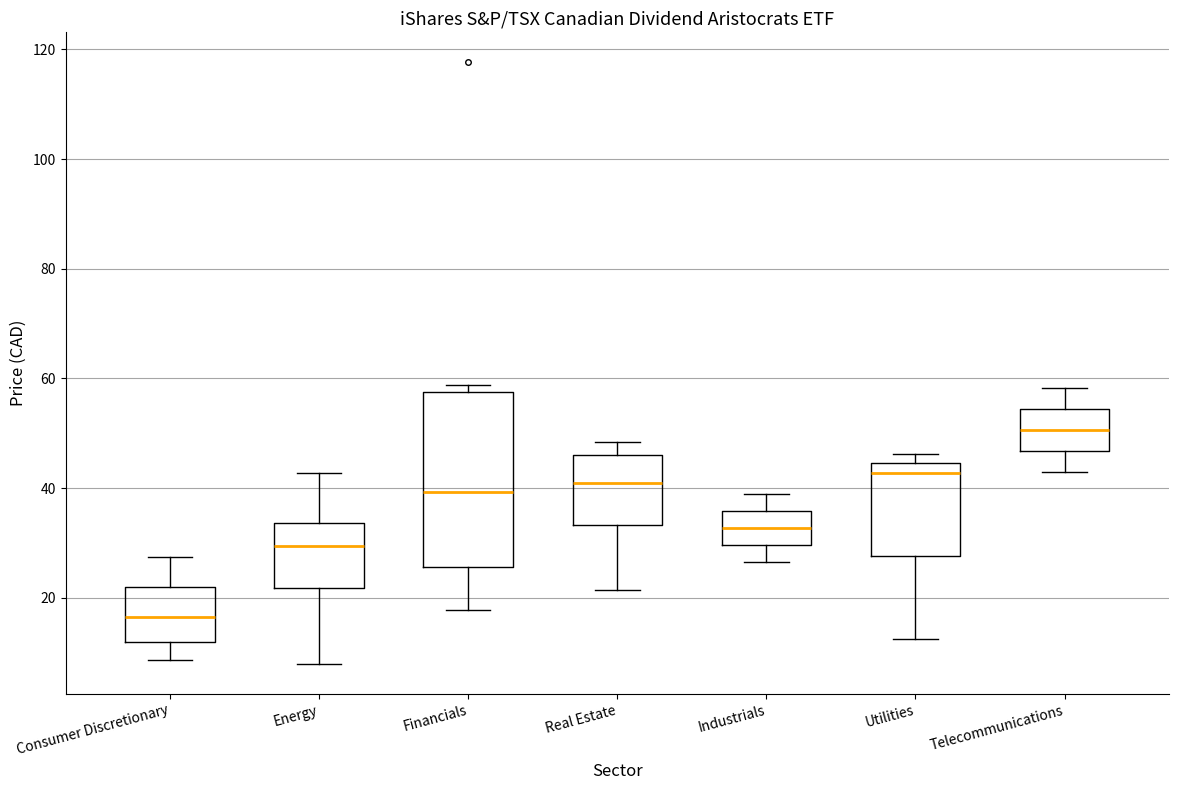

Comparing the boxes themselves (not the whiskers), which one is the tallest?

Financials